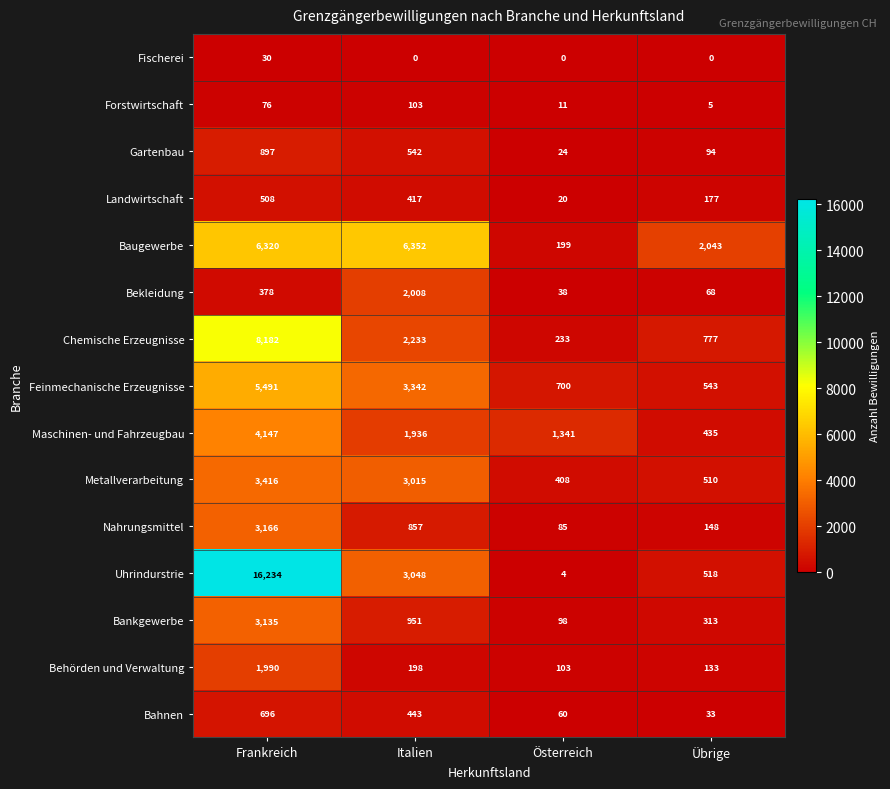

Which series has the largest total across all categories?

Uhrindurstrie